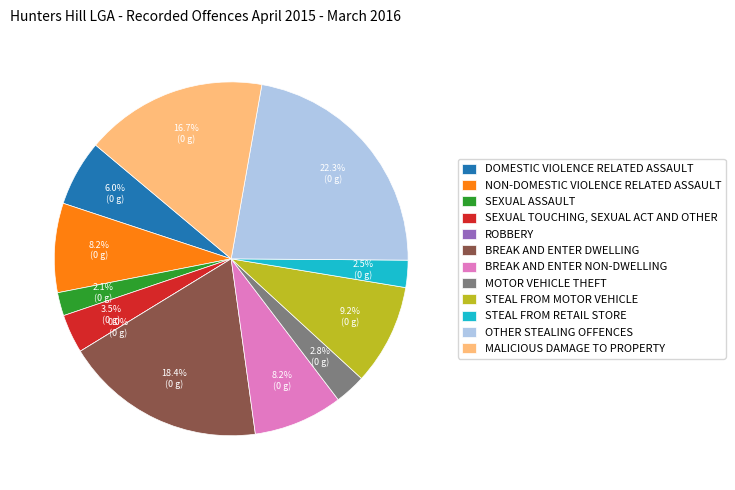

The Sexual assault slice represents 8% of the pie. True or false?

False